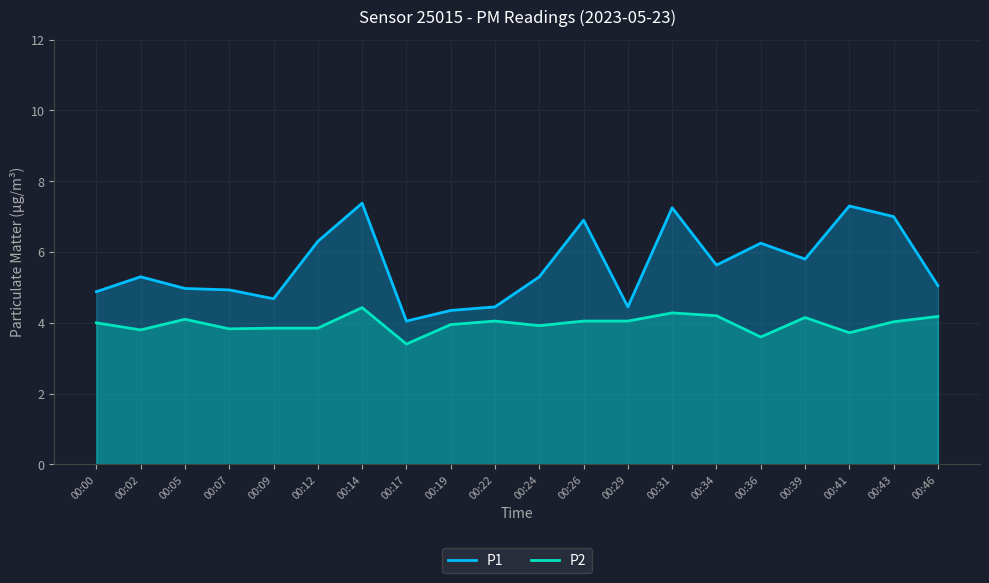

What is the average value of the P1 series?

5.6